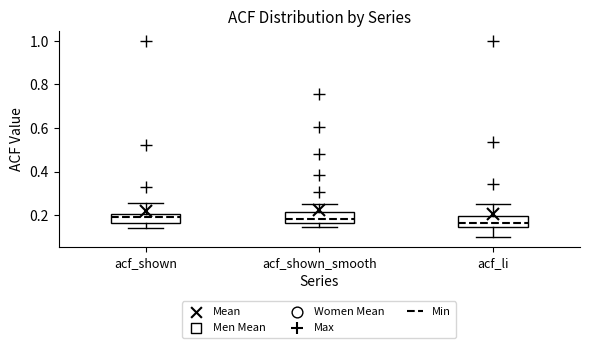

Reading left to right, transcribe this box plot: for each box, give where its median line is, the range the box spans, and where its two whiskers end, as read against the y-axis. The values are not printed on the chart, so give them approximately, as read against the axis.

acf_shown: median 0.18, box 0.16 to 0.20, whiskers 0.14 to 0.26
acf_shown_smooth: median 0.18, box 0.16 to 0.22, whiskers 0.14 to 0.26
acf_li: median 0.16, box 0.14 to 0.20, whiskers 0.10 to 0.26